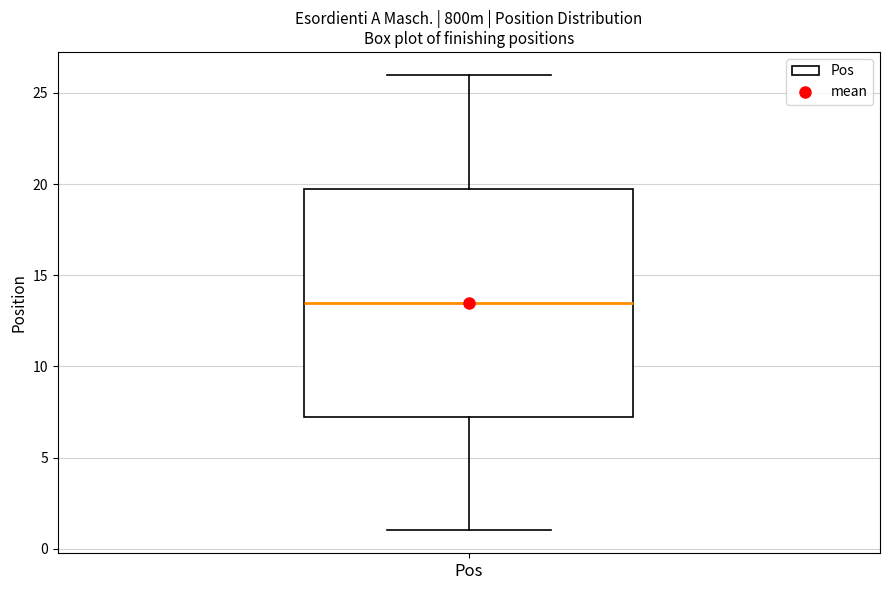

Read this box plot against the y-axis: the position of the median line, the range covered by the box, and the ends of both whiskers. The values are not printed on the chart, so give them approximately, as read against the axis.

median 13.5, box 7.5 to 20.0, whiskers 1.0 to 26.0